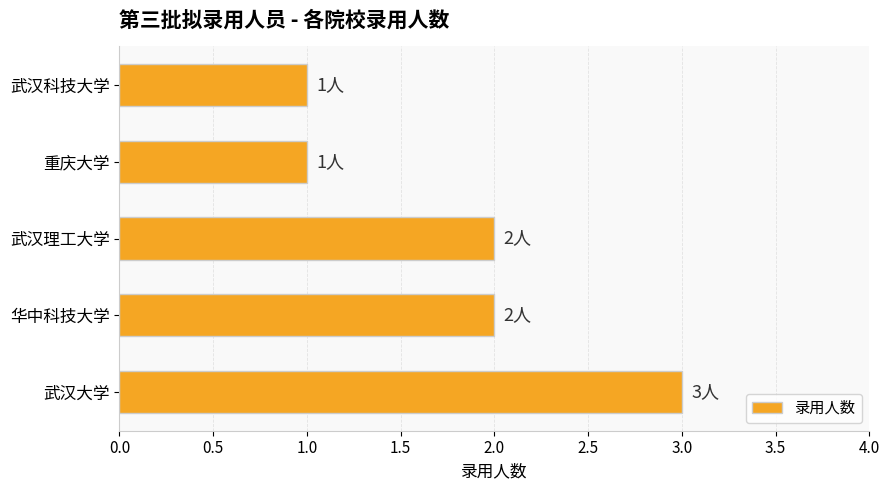

Which has a higher value, 武汉科技大学 or 华中科技大学?

华中科技大学